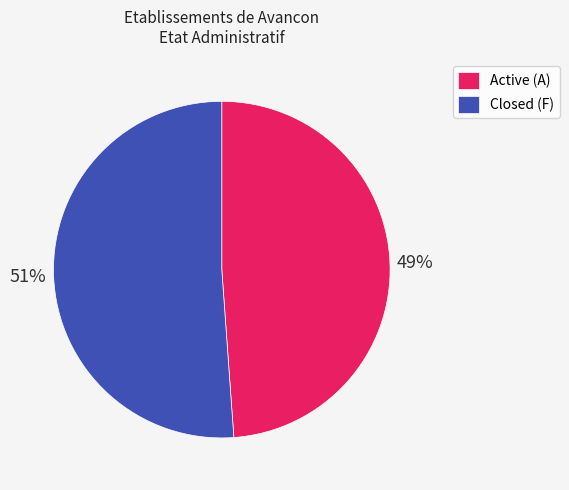

What is the ratio of the value at Closed (F) to the value at Active (A)?

1.0